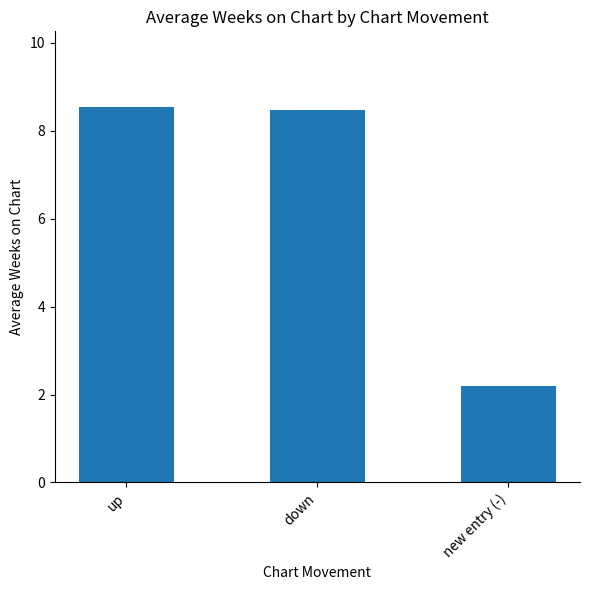

What is the smallest value displayed?

2.2